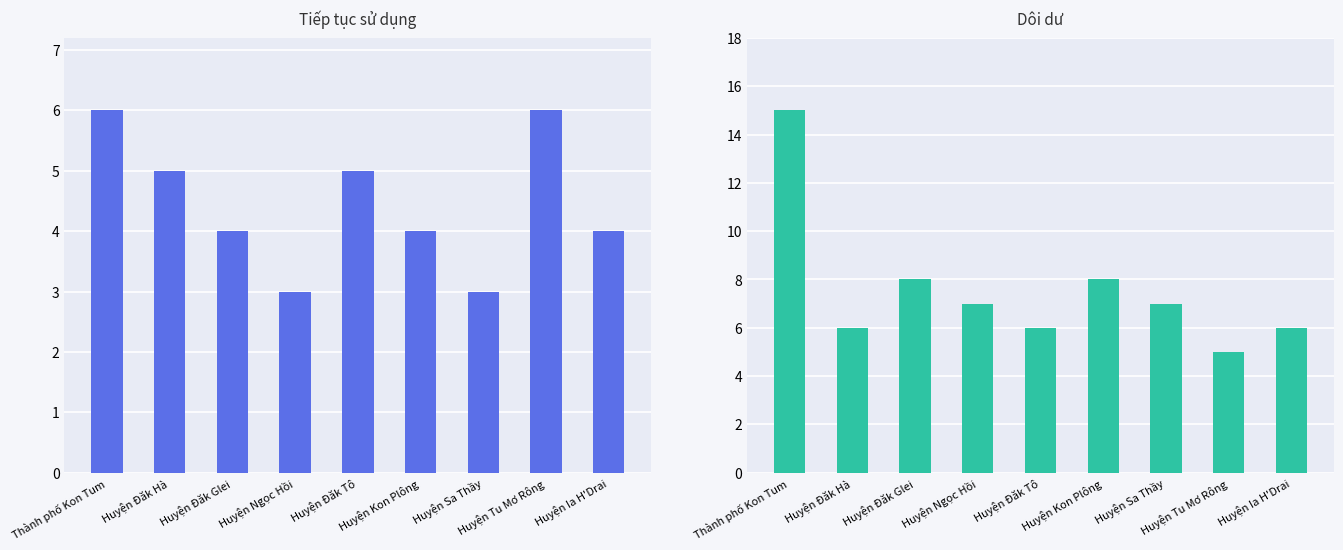

What position from the right is Huyện Ngọc Hồi?

6